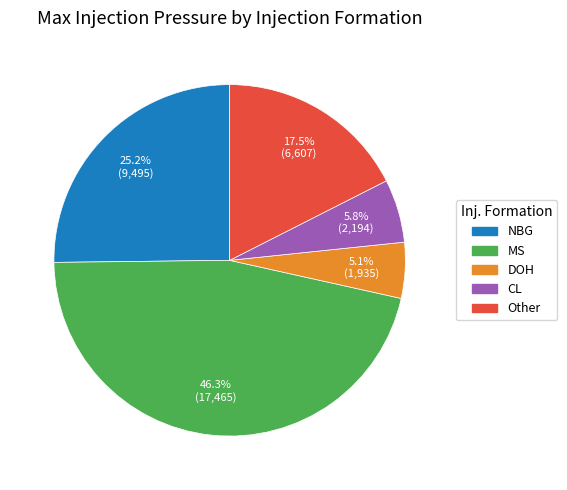

Is there any slice that represents more than half of the pie?

No